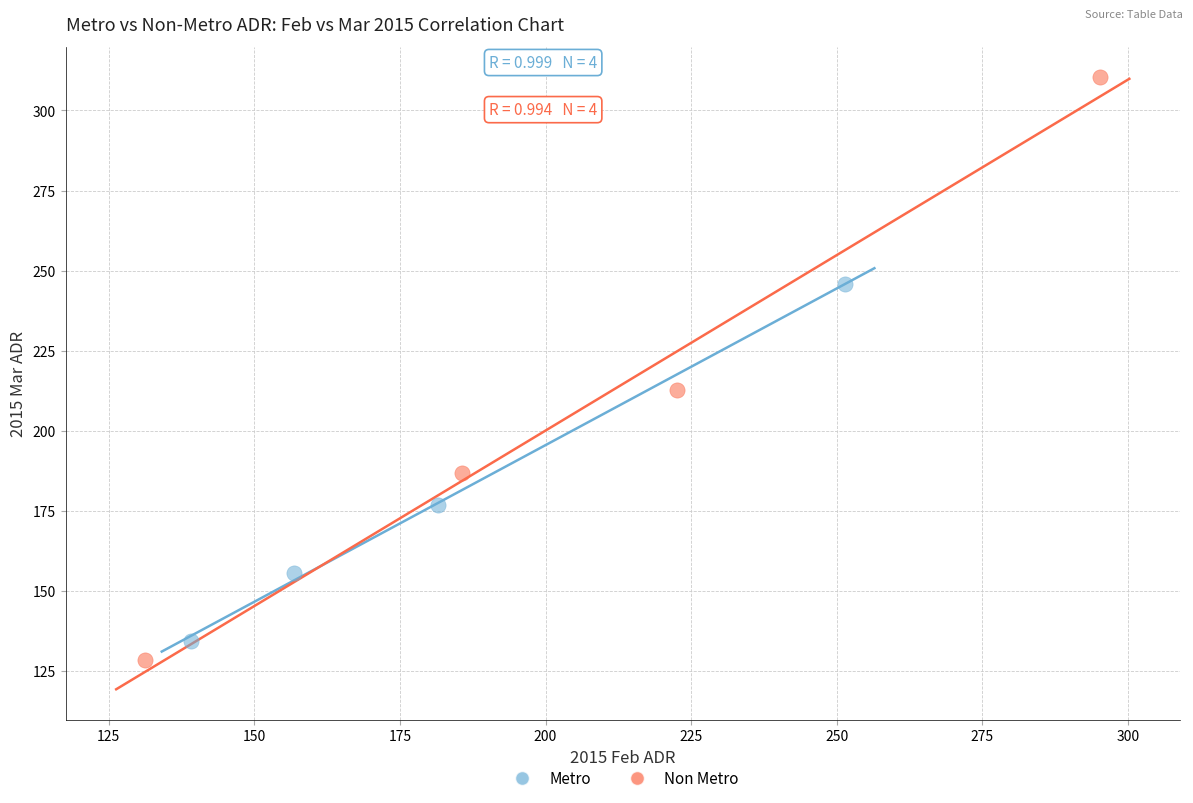

Which series contains the highest Y value?

Non Metro